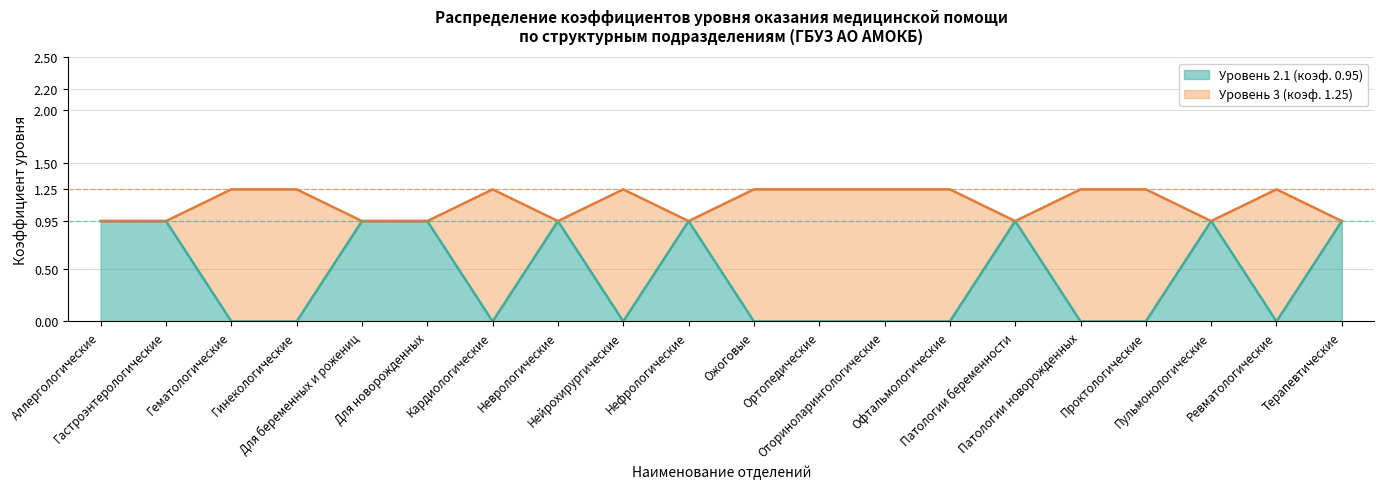

How many interior local valleys does the Уровень 2.1 (коэф. 0.95) series have?

3